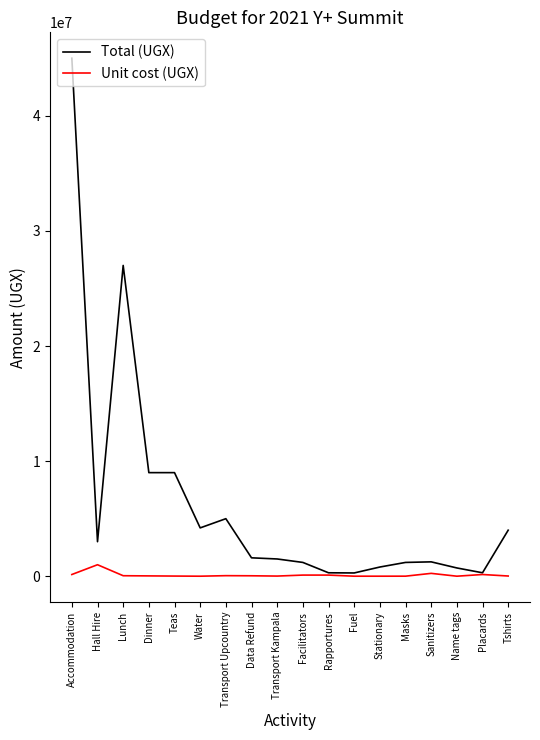

Is the value of Total (UGX) at Lunch greater than the value of Unit cost (UGX) at Transport Upcountry?

Yes